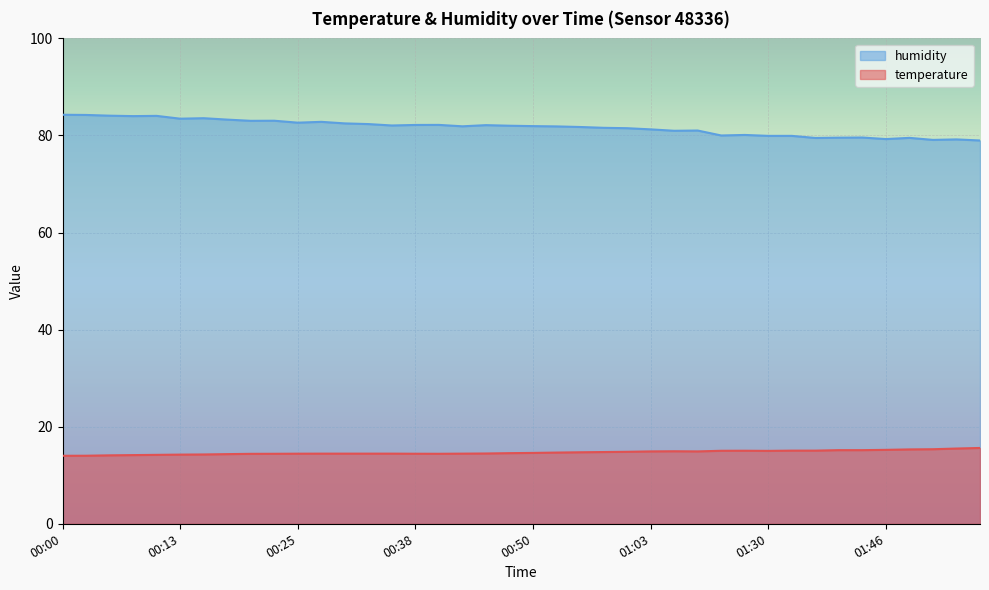

What is the difference between the maximum and second lowest values in the humidity series?

5.2